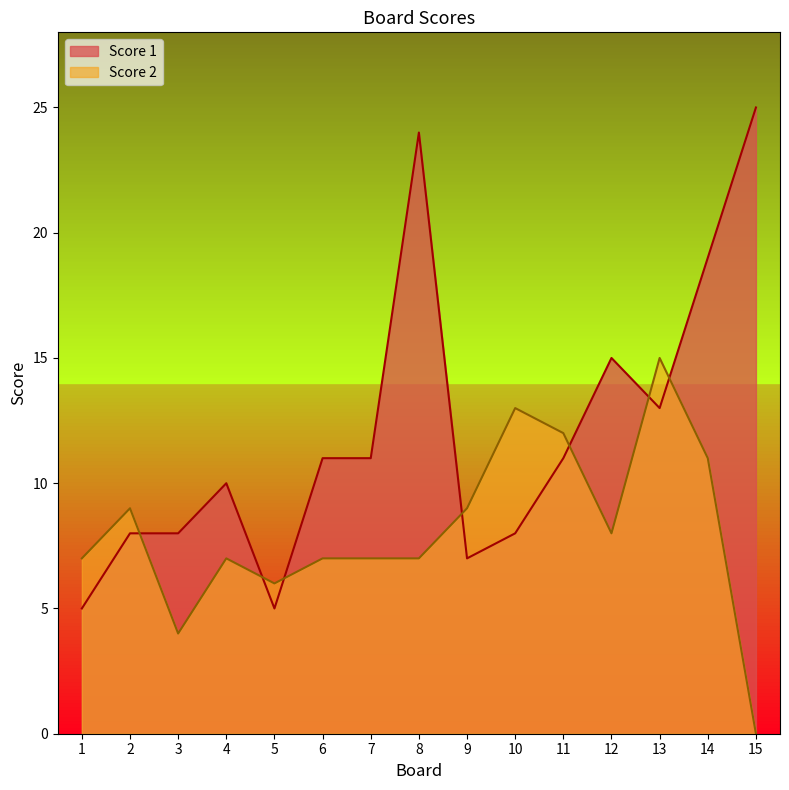

Reading left to right, list all the values displayed in this chart.

Score 1: 1=5	2=8	3=8	4=10	5=5	6=11	7=11	8=24	9=7	10=8	11=11	12=15	13=13	14=19	15=25
Score 2: 1=7	2=9	3=4	4=7	5=6	6=7	7=7	8=7	9=9	10=13	11=12	12=8	13=15	14=11	15=0